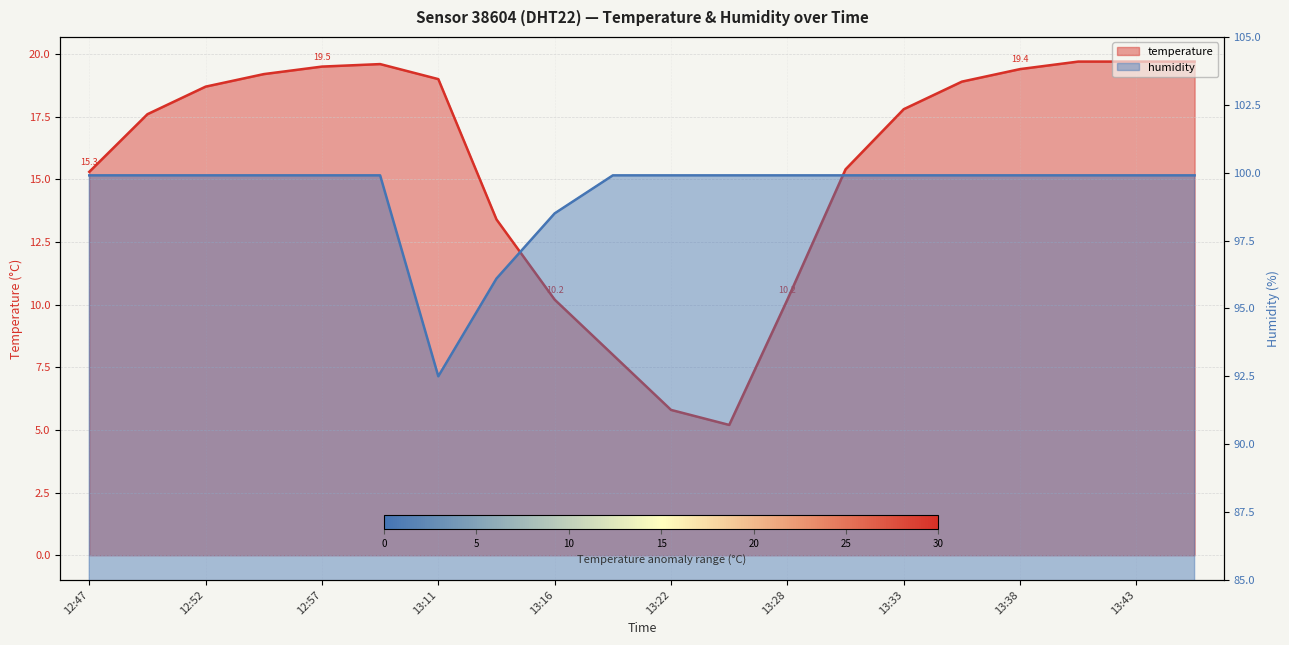

What is the value of the temperature point at the 5th from the left?

19.5